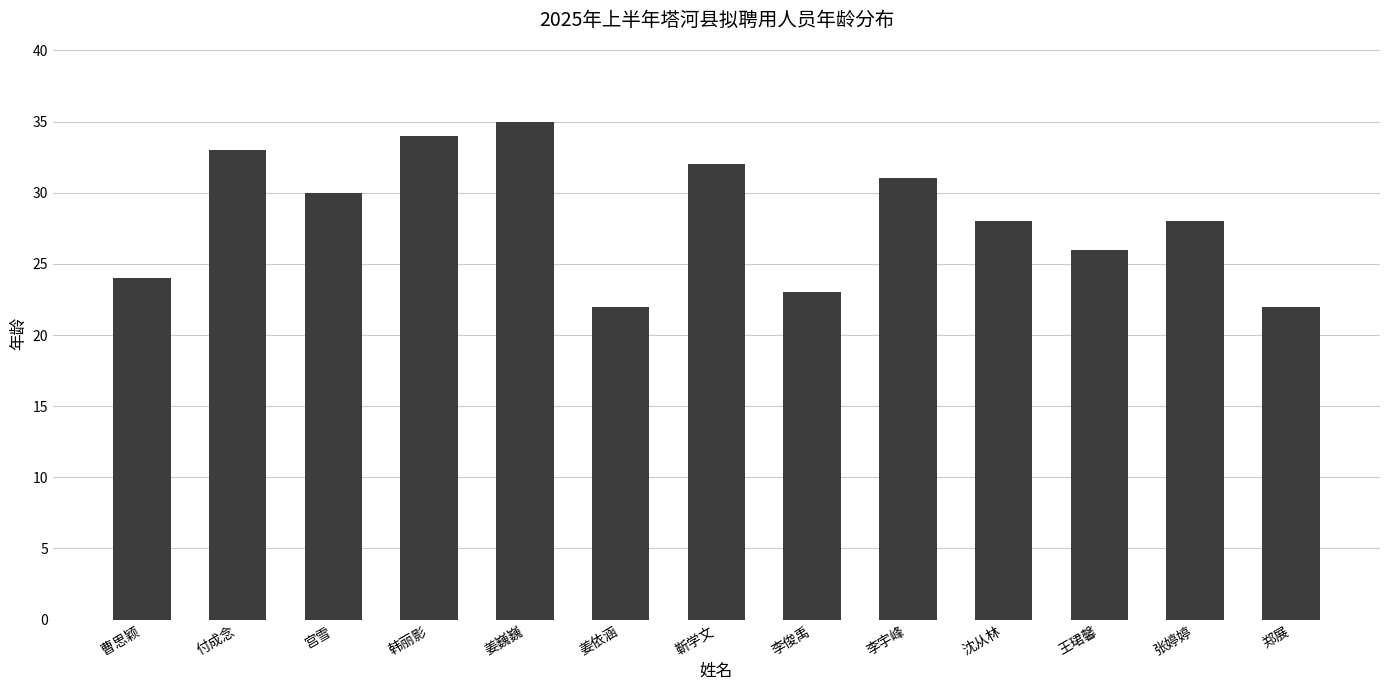

Reading left to right, extract all data points from this chart.

24	33	30	34	35	22	32	23	31	28	26	28	22